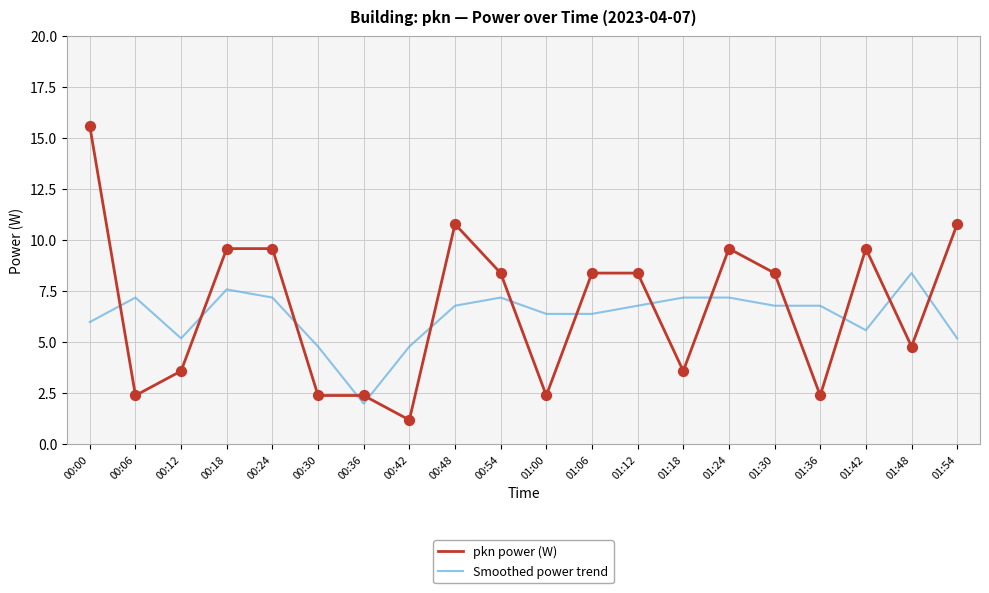

Which series has the widest spread of values?

pkn power (W)